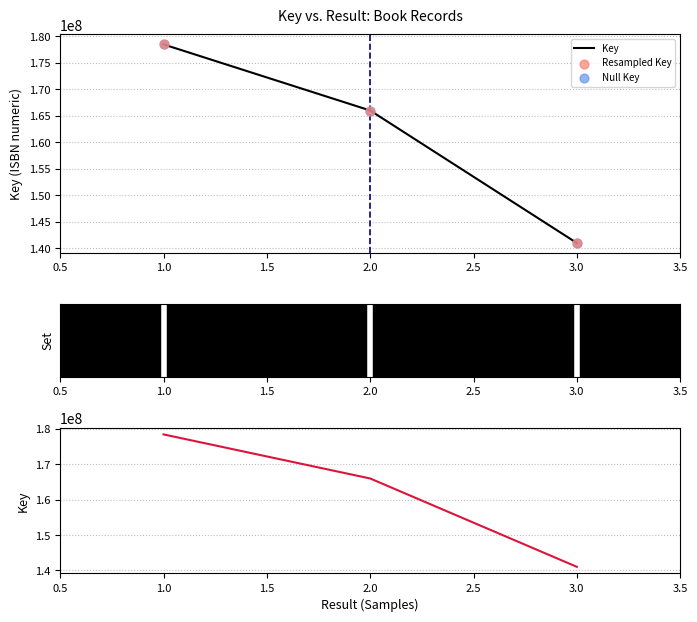

Which series has the largest total across all categories?

Key